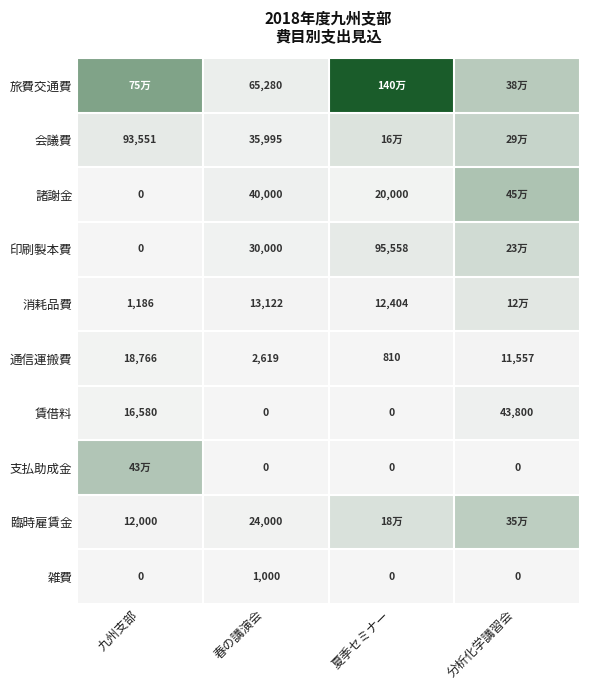

Is the value of 雑費 at 分析化学講習会 greater than the value of 通信運搬費 at 九州支部?

No